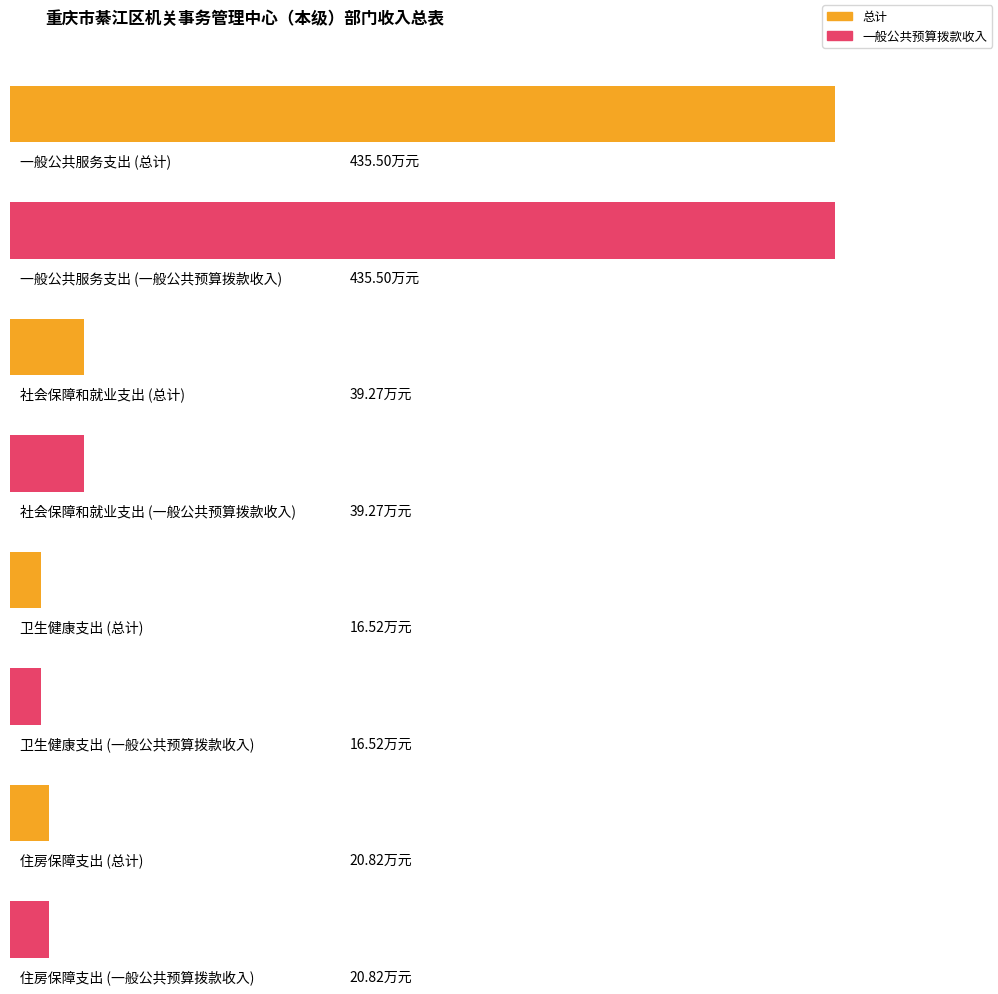

How many data points does each series have?

4